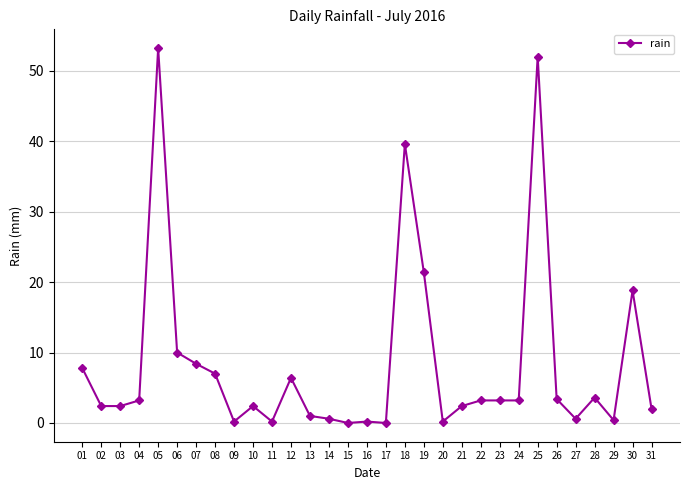

What is the difference between the second highest and second lowest values?

52.0